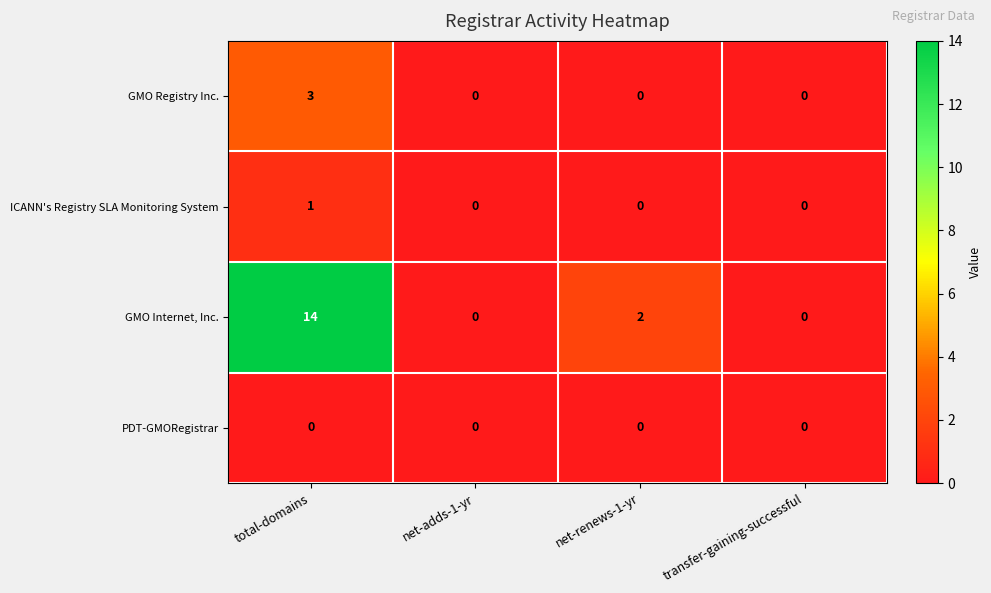

Reading right to left, what are all the values shown in this chart?

GMO Registry Inc.: 0	0	0	3
ICANN's Registry SLA Monitoring System: 0	0	0	1
GMO Internet, Inc.: 0	2	0	14
PDT-GMORegistrar: 0	0	0	0